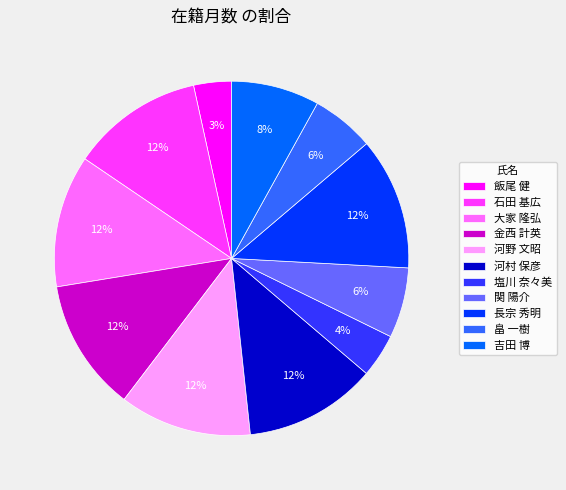

True or false: 吉田 博 accounts for 15% of the total.

False